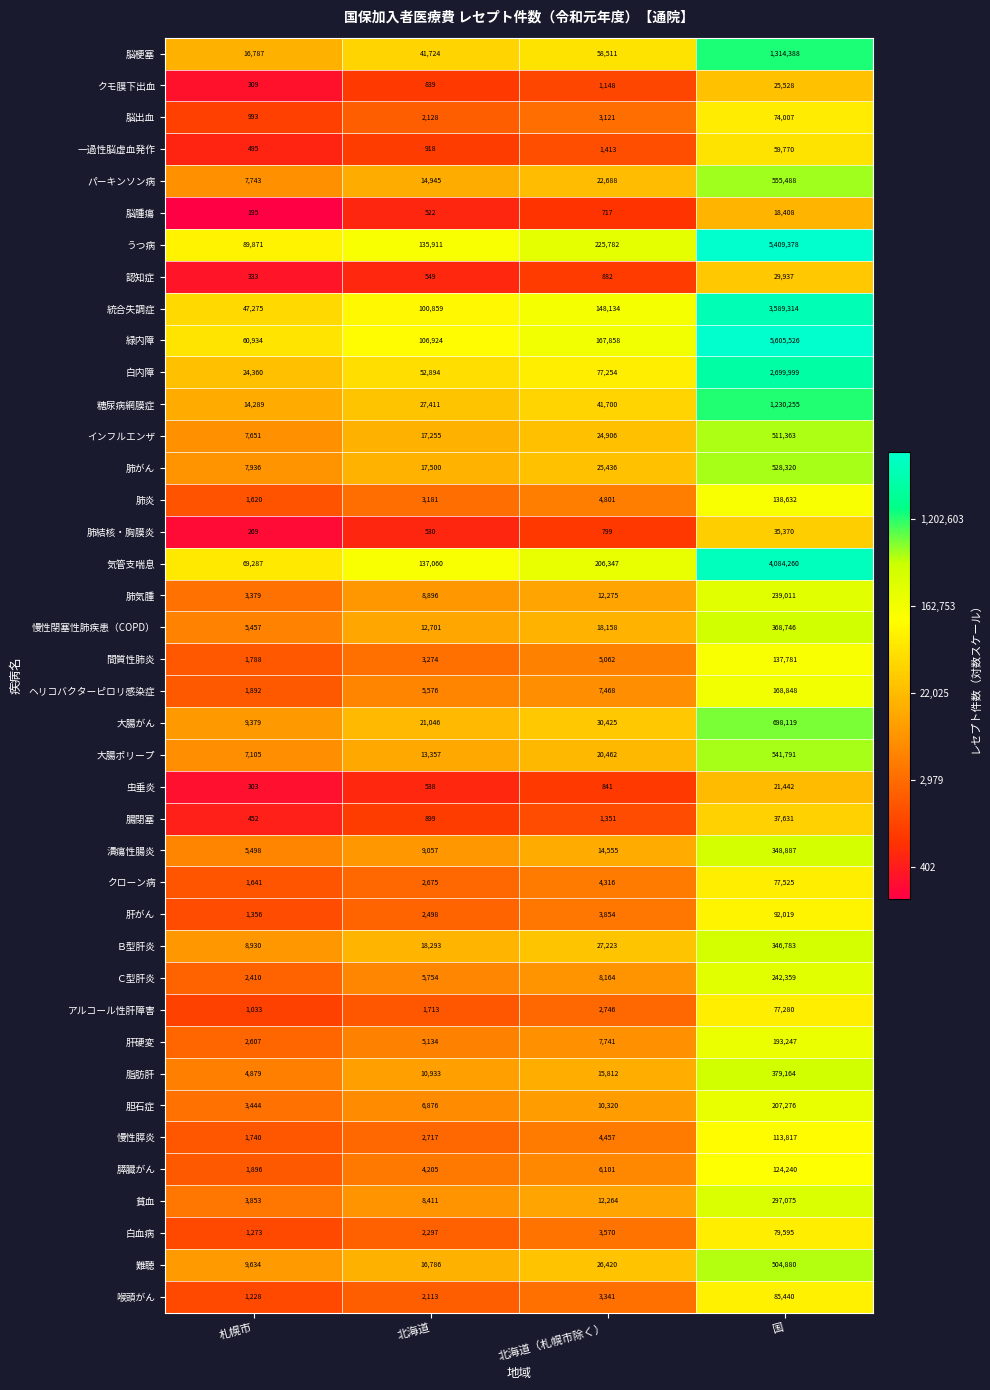

What is the difference between the maximum and minimum values in the 認知症 series?

29604